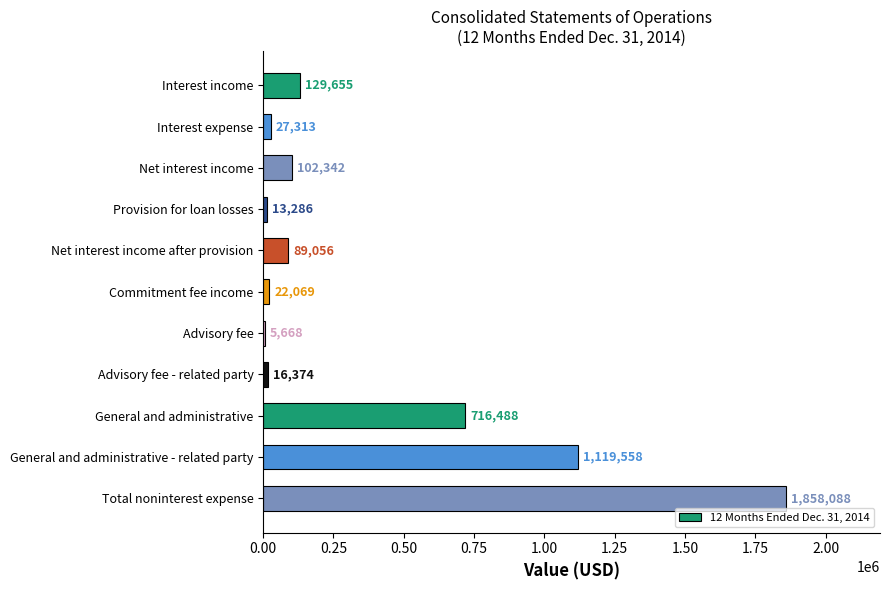

Which has a higher value, Provision for loan losses or Advisory fee - related party?

Advisory fee - related party